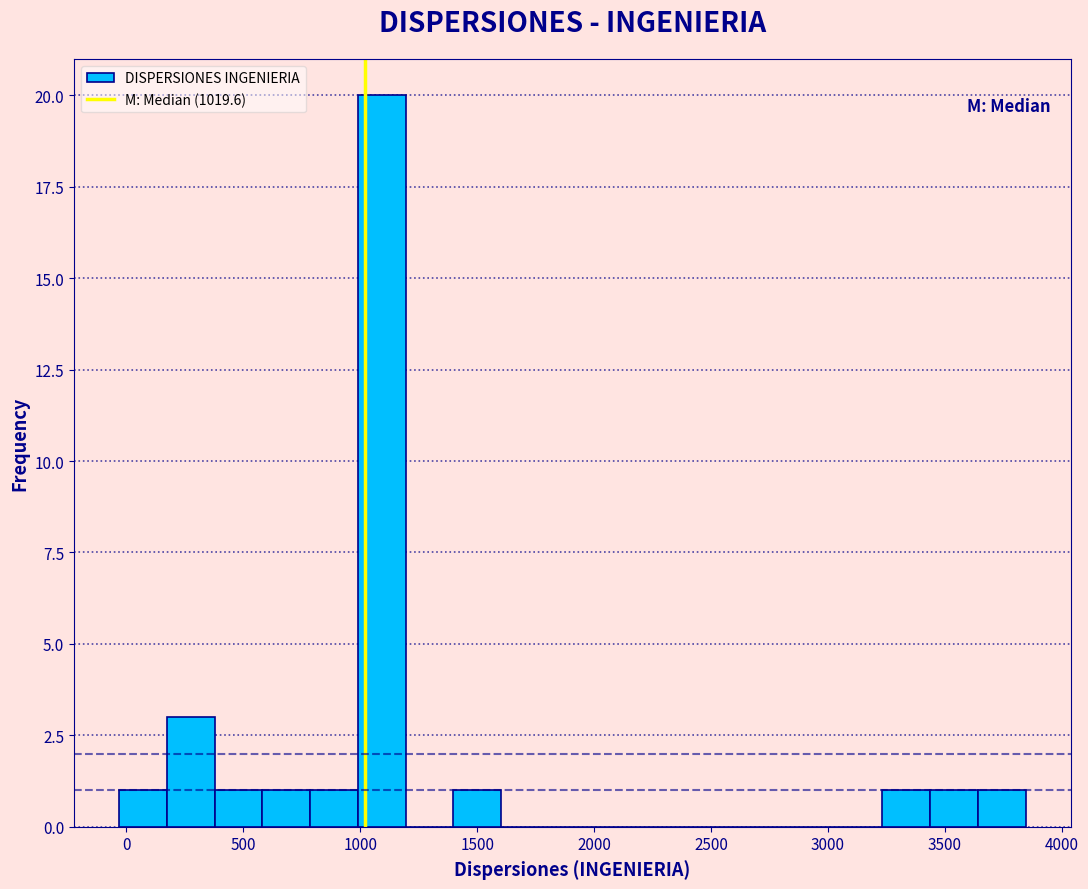

Reading left to right, list every bar in this chart as the range it spans on the x-axis followed by its height. Neither the bar edges nor the heights are printed on the chart, so give them approximately, as read against the axes.

-50 to 150: 1
150 to 400: 3
400 to 600: 1
600 to 800: 1
800 to 1000: 1
1000 to 1200: 20
1200 to 1400: 0
1400 to 1600: 1
1600 to 1800: 0
1800 to 2000: 0
2000 to 2200: 0
2200 to 2400: 0
2400 to 2600: 0
2600 to 2850: 0
2850 to 3050: 0
3050 to 3250: 0
3250 to 3450: 1
3450 to 3650: 1
3650 to 3850: 1